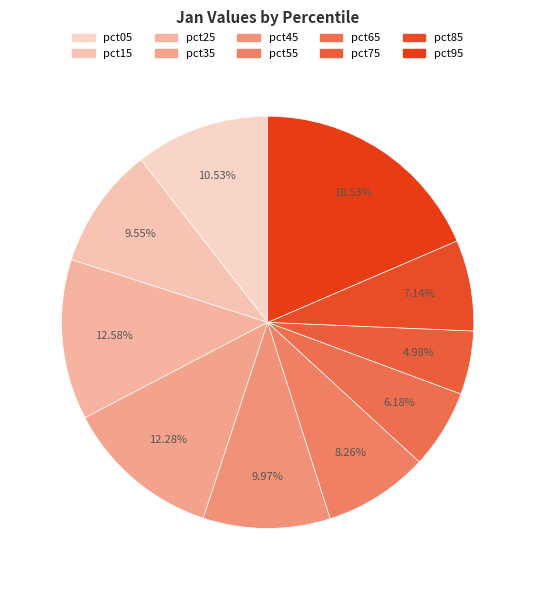

Is it true that pct75 is 1% of the pie?

False